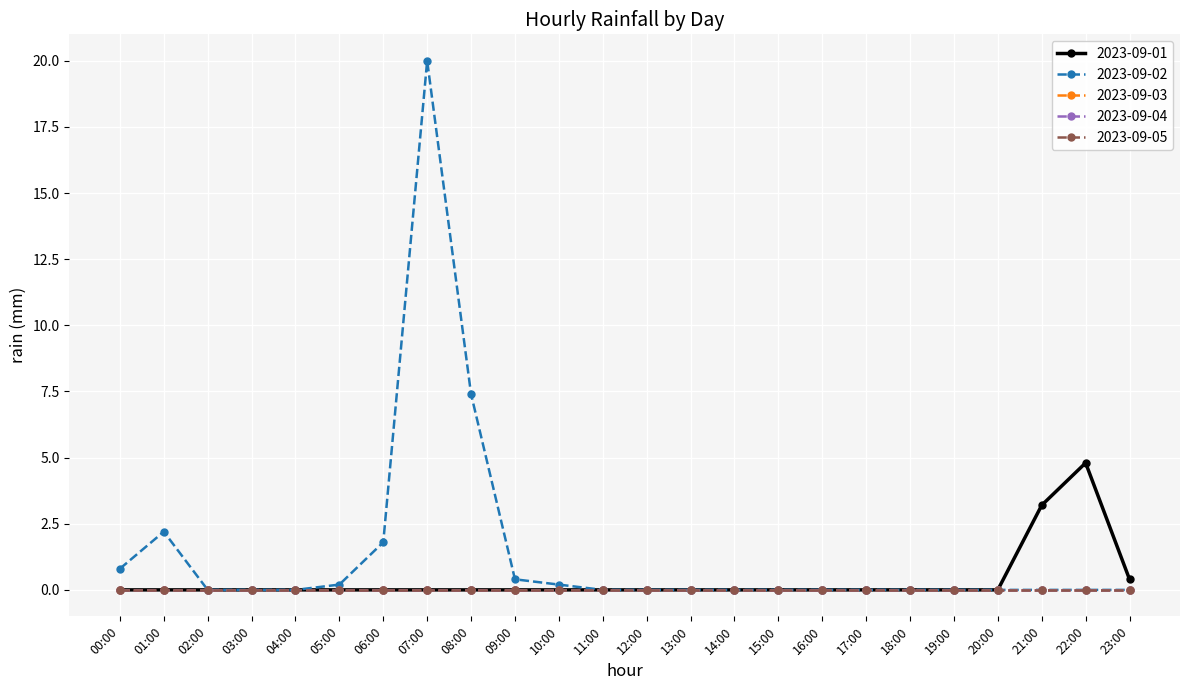

In 2023-09-02, how many points are higher than both neighbors (excluding endpoints)?

2